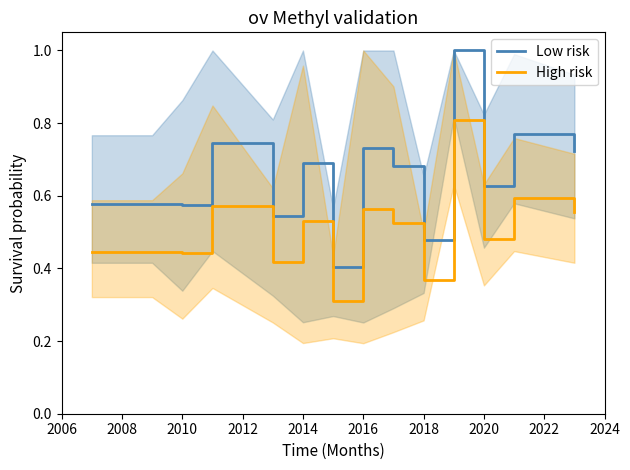

True or false: High risk and Low risk cross at least once.

False